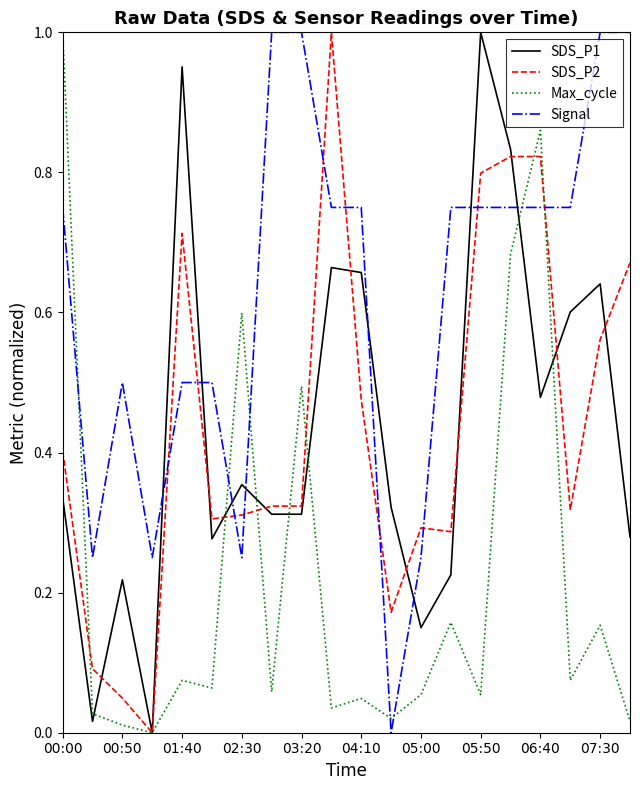

True or false: Signal and Max_cycle cross at least once.

True